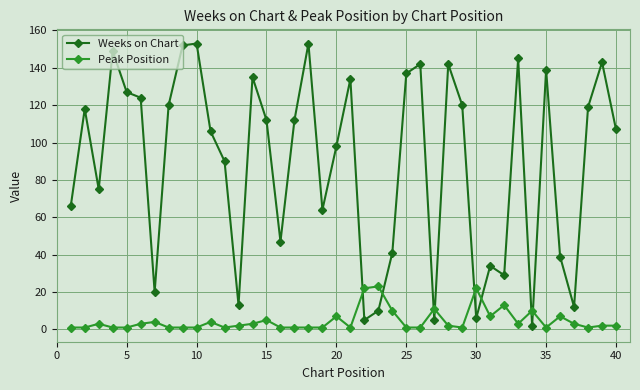

How many times do Weeks on Chart and Peak Position cross each other?

8